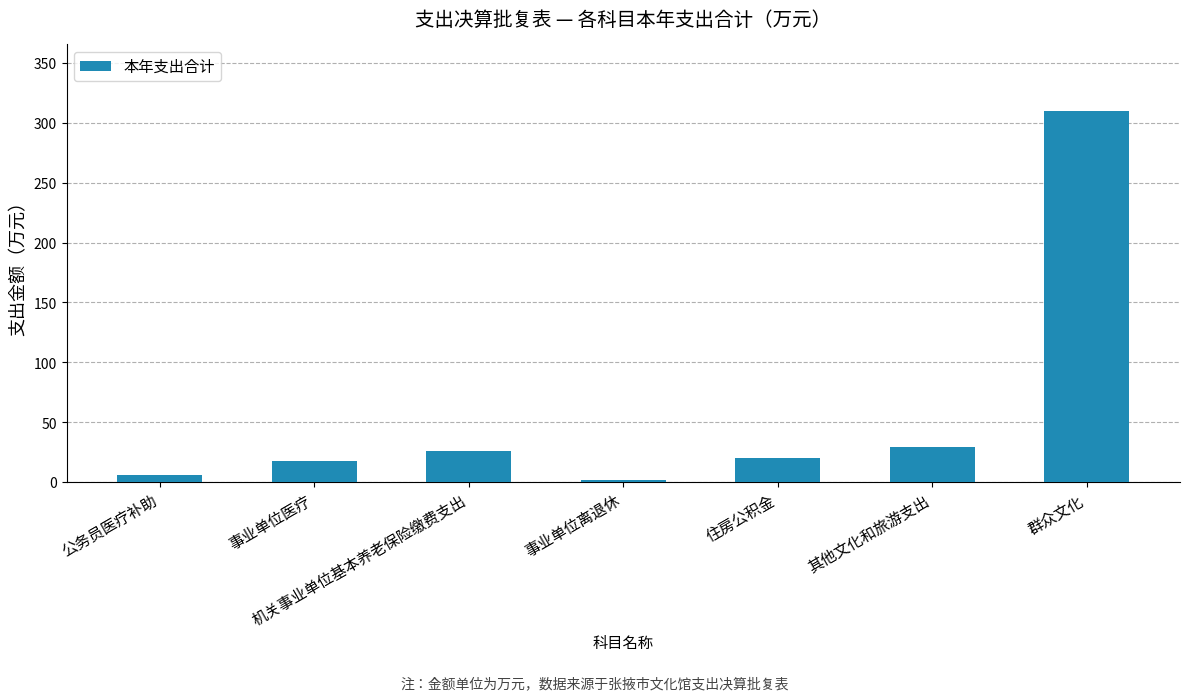

What is the sum of all values?

409.9